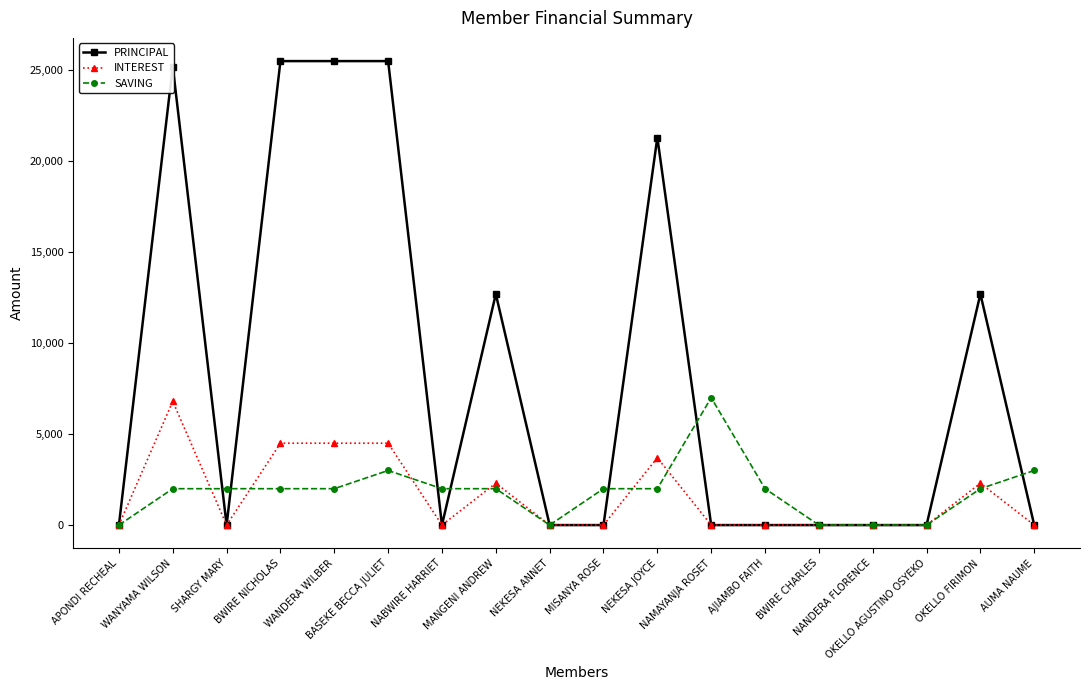

Is the value of PRINCIPAL at WANDERA WILBER greater than the value of INTEREST at BASEKE BECCA JULIET?

Yes